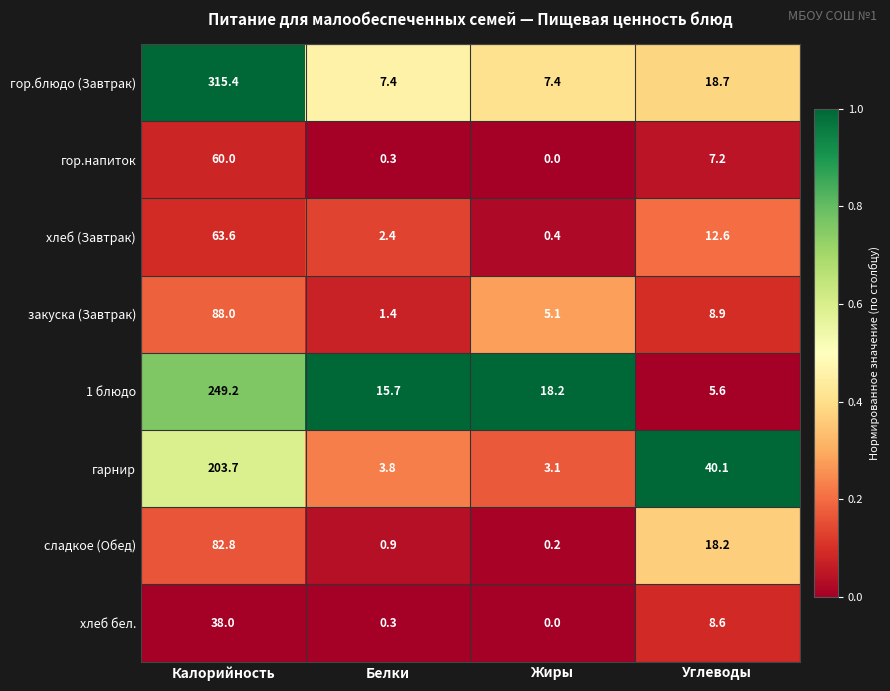

Which series has the widest spread of values?

гор.блюдо (Завтрак)